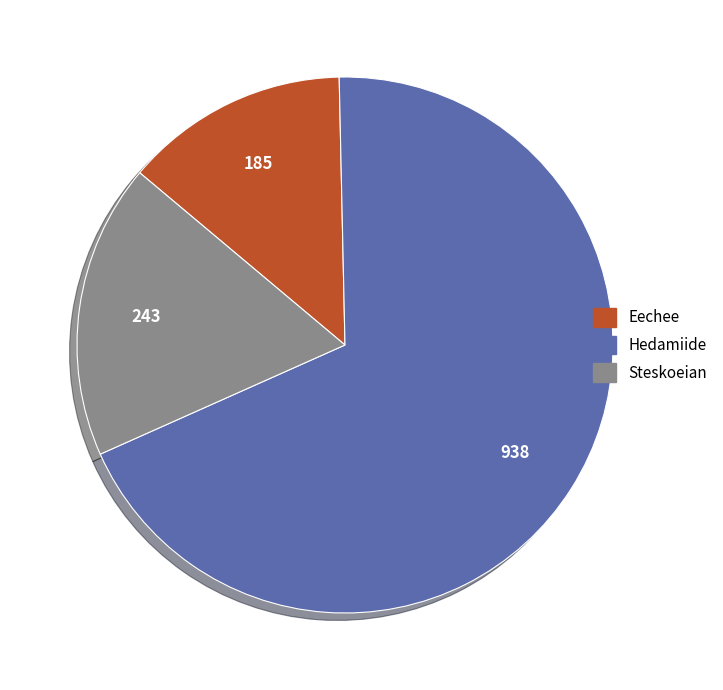

Rank the categories by value from lowest to highest.

Eechee, Steskoeian, Hedamiide